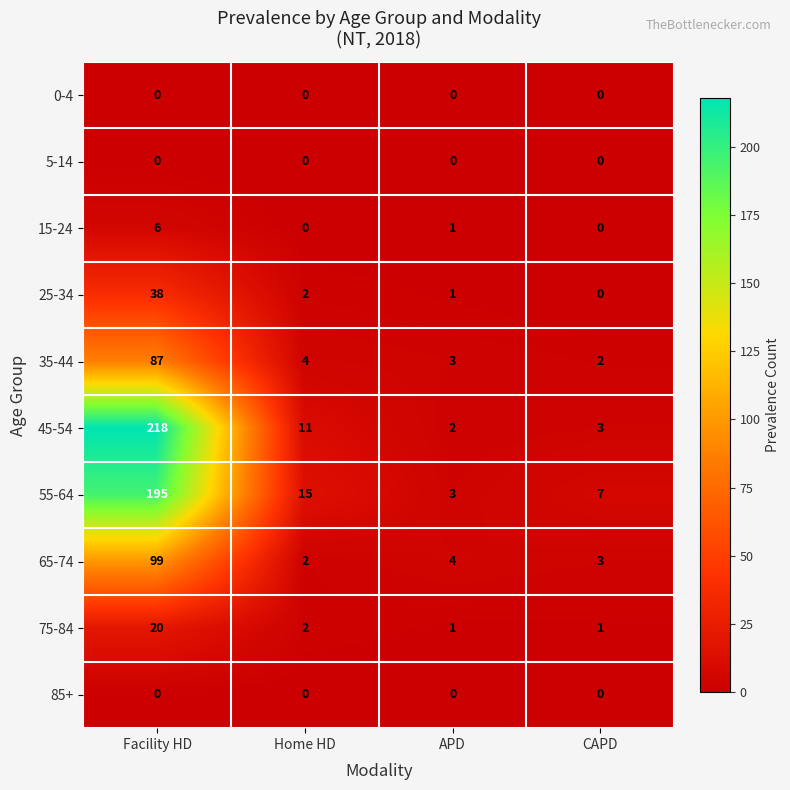

At which category is the sum across all series the highest?

Facility HD